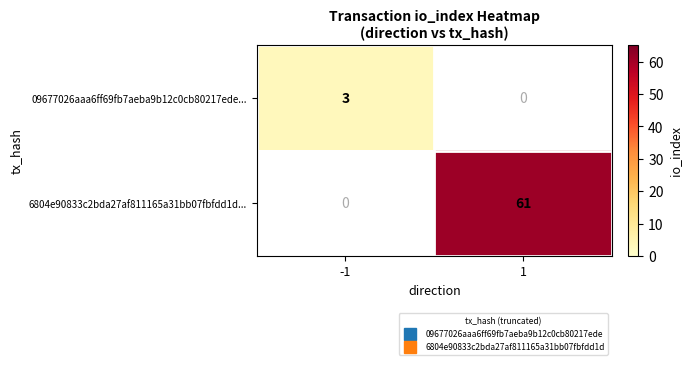

At which label does 6804e90833c2bda27af811165a31bb07fbfdd1d... reach its minimum?

-1